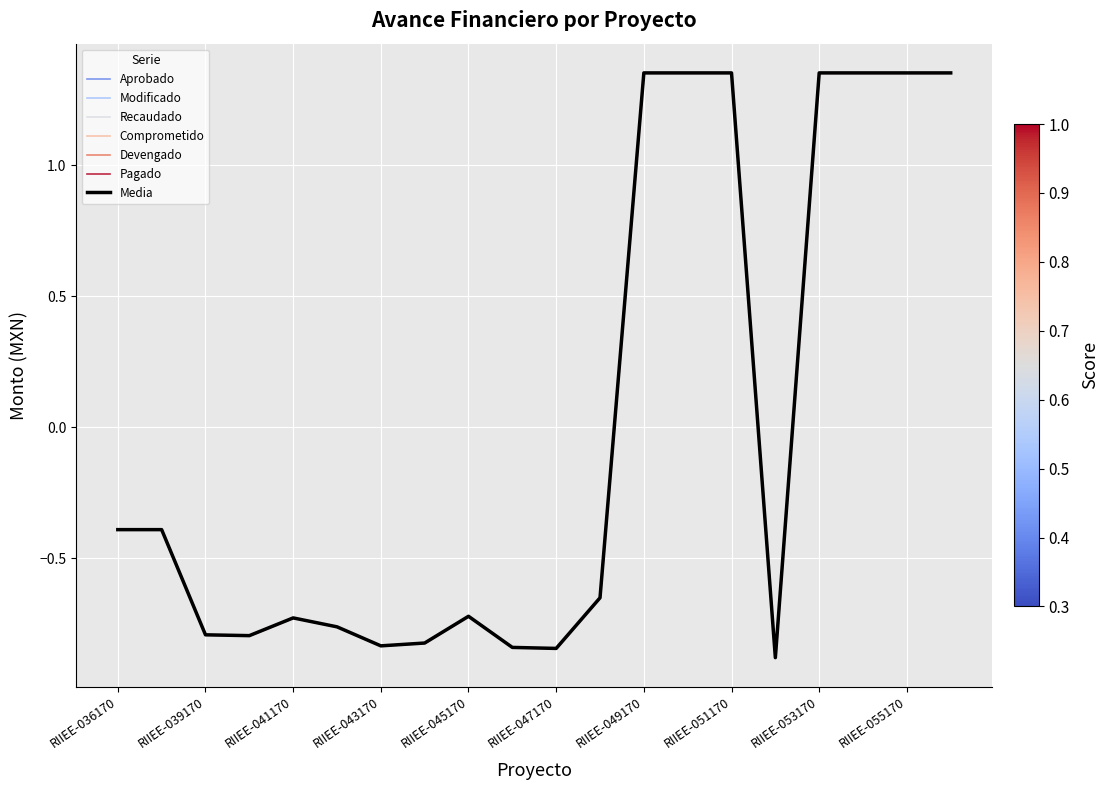

How many negative values does the Modificado series have?

13